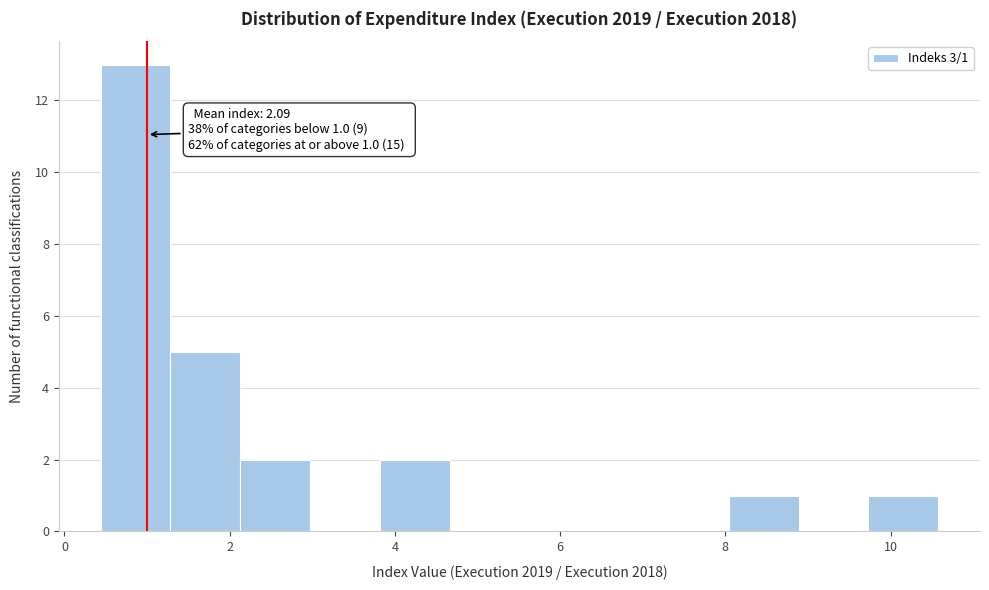

Over which range of the x-axis is the bar tallest?

0.4 to 1.2